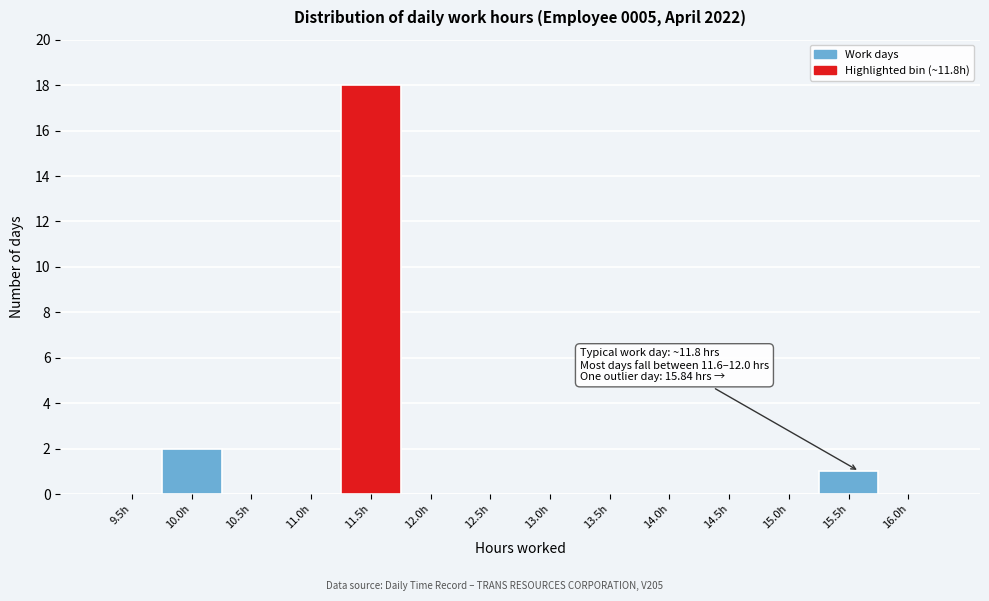

At which category does the chart reach its peak across all series?

11.5h